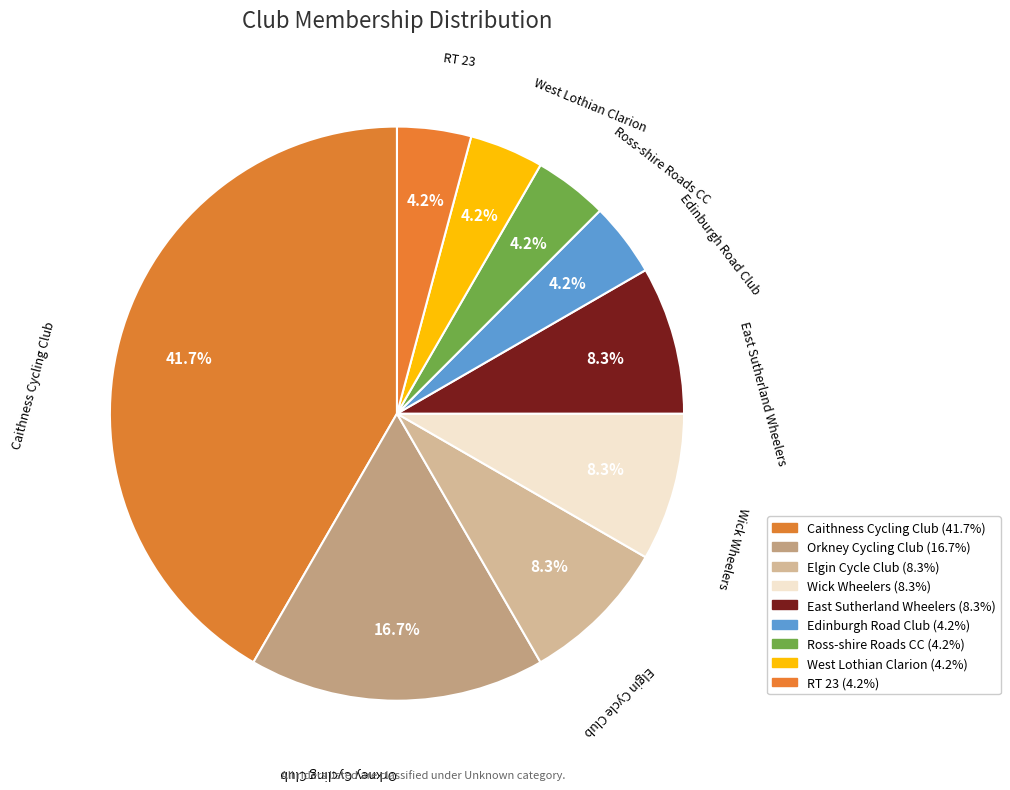

Which category has the smallest portion of the pie?

Edinburgh Road Club